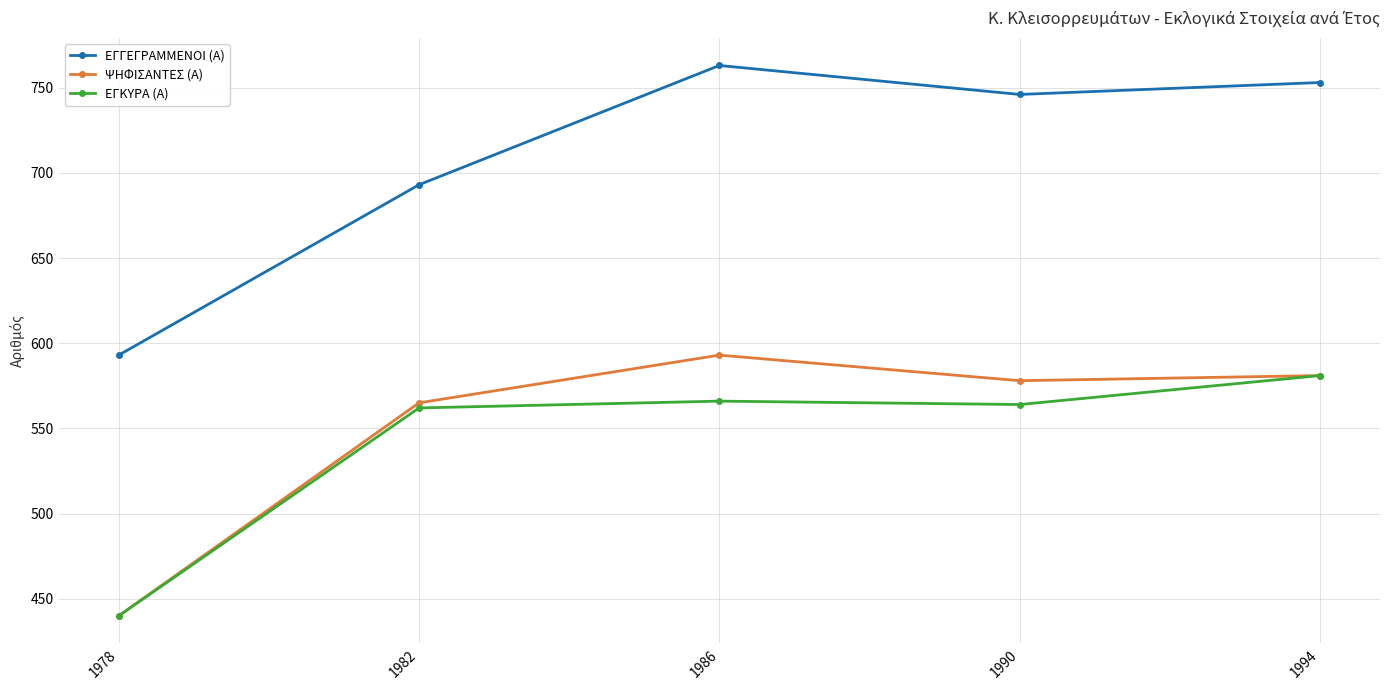

How many series are shown in this chart?

3